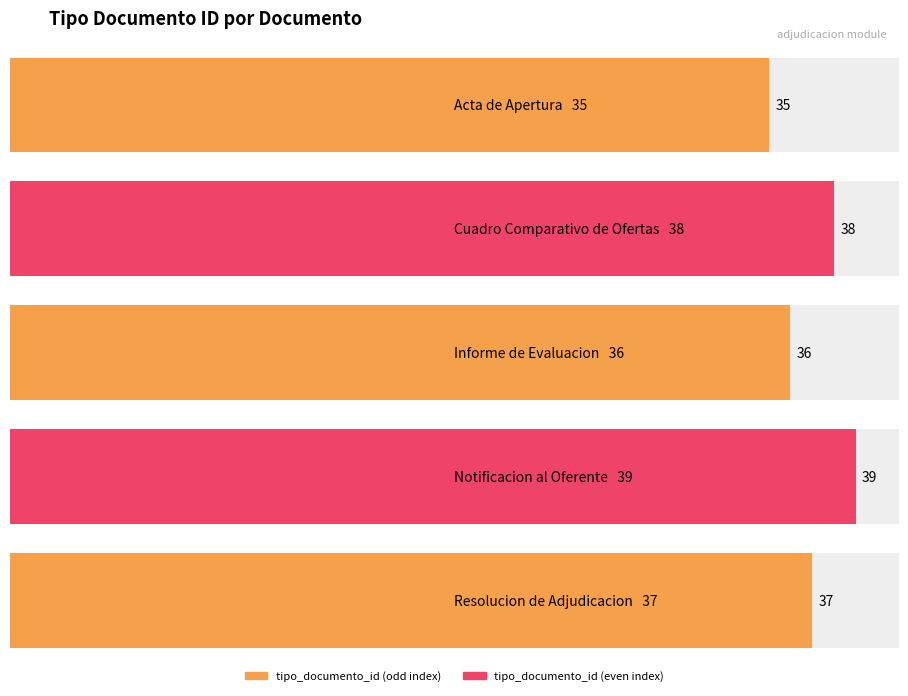

What is the smallest value displayed?

35